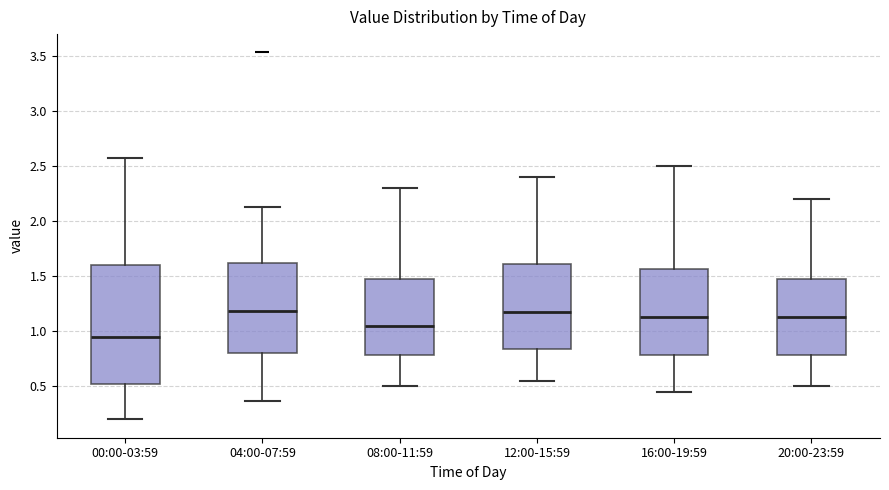

Which box has the lowest median line?

00:00-03:59